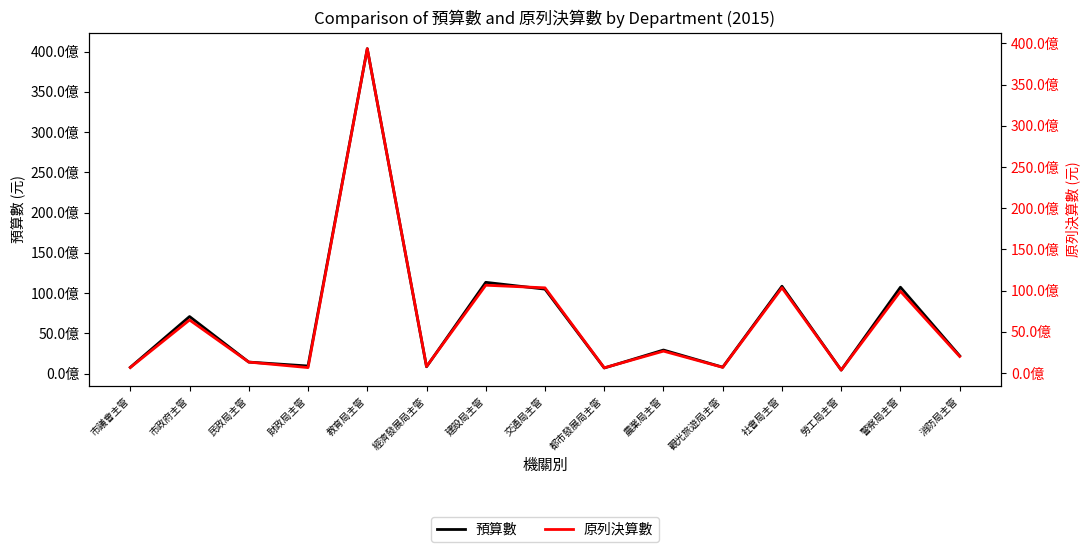

How many interior local valleys does the 預算數 series have?

5